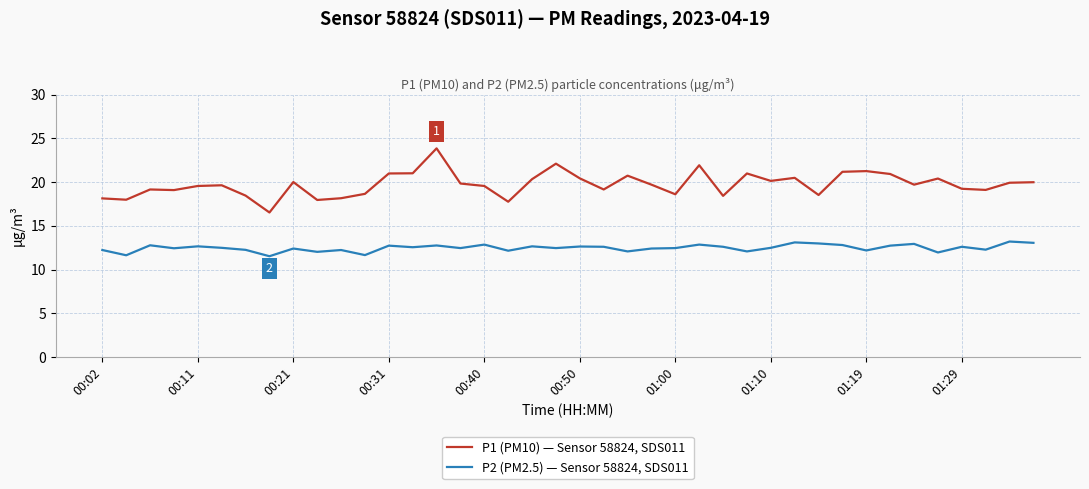

Which series has the widest spread of values?

P1 (PM10) — Sensor 58824, SDS011